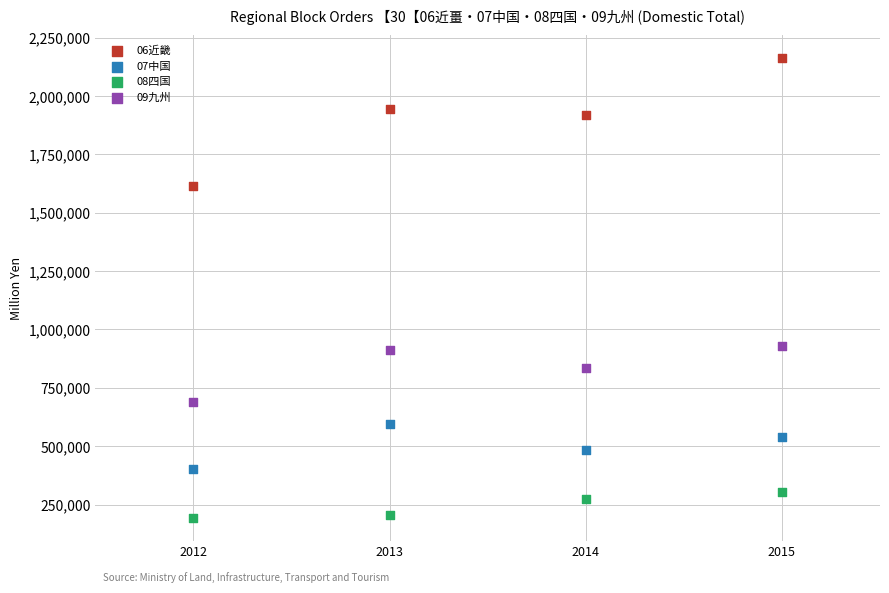

Across all data points, what is the range of Y values (max minus min)?

1966783